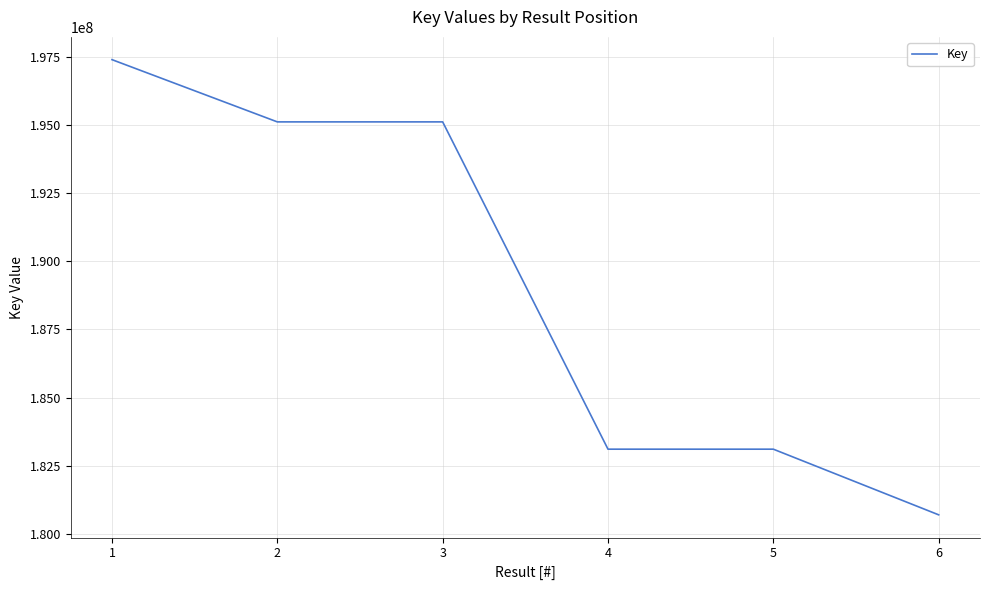

What is the smallest value displayed?

180706750